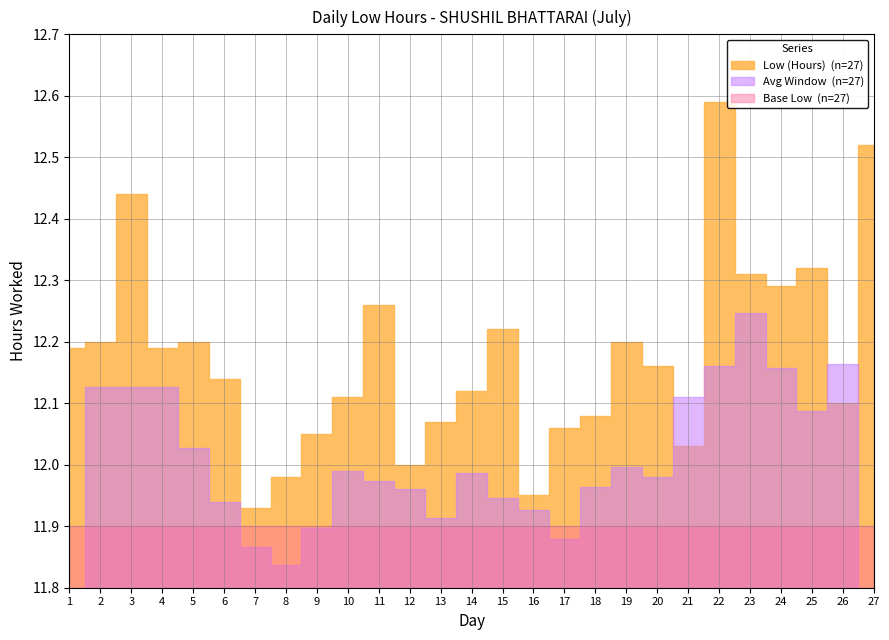

Reading left to right, list all the values displayed in this chart.

1=12.2	2=12.2	3=12.4	4=12.2	5=12.2	6=12.1	7=11.9	8=12.0	9=12.1	10=12.1	11=12.3	12=12.0	13=12.1	14=12.1	15=12.2	16=11.9	17=12.1	18=12.1	19=12.2	20=12.2	21=12.0	22=12.6	23=12.3	24=12.3	25=12.3	26=12.1	27=12.5